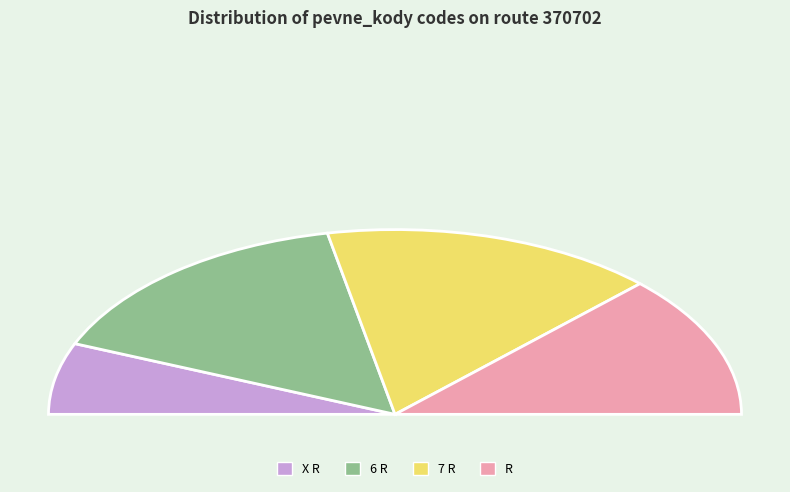

How many segments does this pie chart have?

4